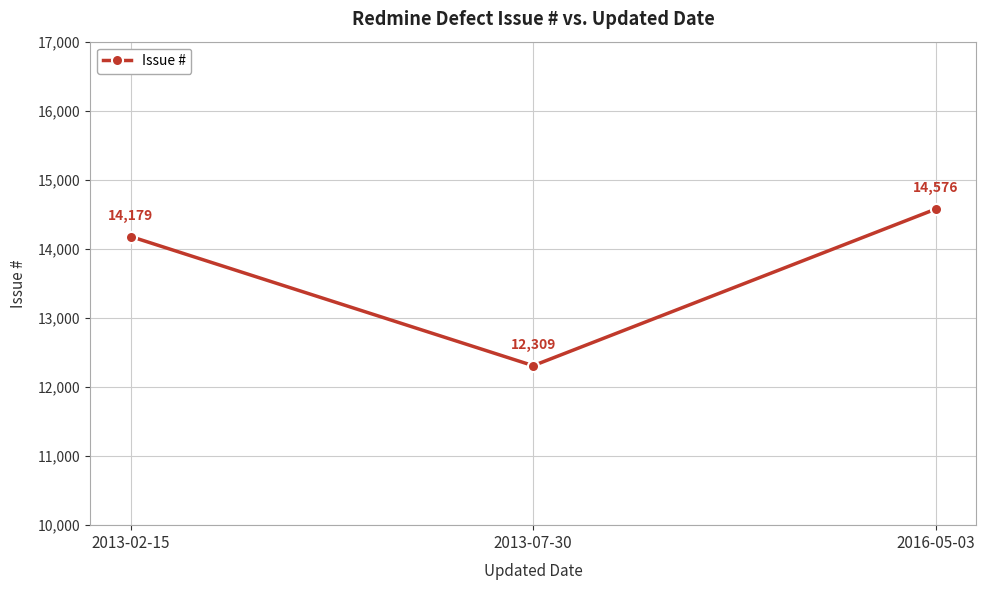

Which label corresponds to the smallest value in the chart?

2013-07-30